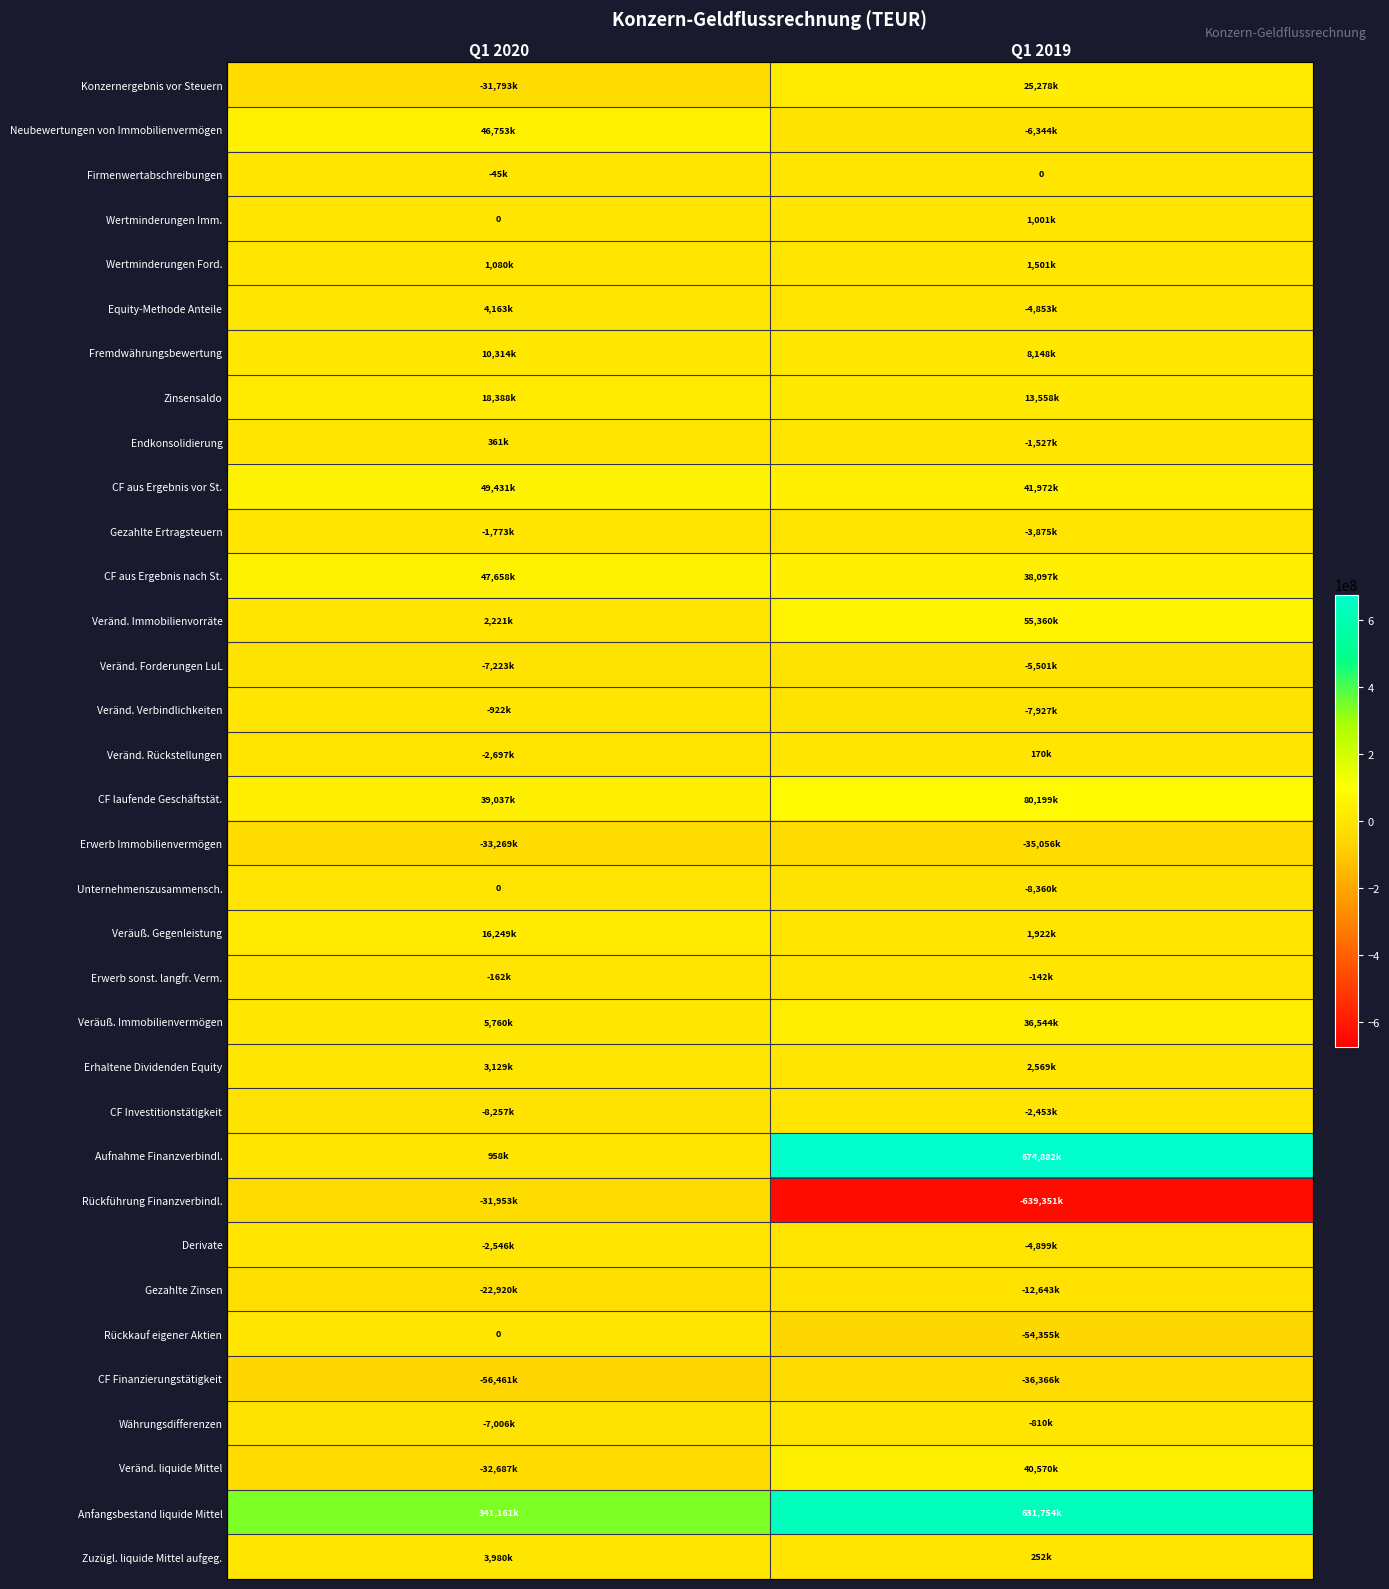

Rank the series by their maximum value, from highest to lowest.

Aufnahme Finanzverbindl., Anfangsbestand liquide Mittel, CF laufende Geschäftstät., Veränd. Immobilienvorräte, CF aus Ergebnis vor St., CF aus Ergebnis nach St., Neubewertungen von Immobilienvermögen, Veränd. liquide Mittel, Veräuß. Immobilienvermögen, Konzernergebnis vor Steuern, Zinsensaldo, Veräuß. Gegenleistung, Fremdwährungsbewertung, Equity-Methode Anteile, Zuzügl. liquide Mittel aufgeg., Erhaltene Dividenden Equity, Wertminderungen Ford., Wertminderungen Imm., Endkonsolidierung, Veränd. Rückstellungen, Firmenwertabschreibungen, Unternehmenszusammensch., Rückkauf eigener Aktien, Erwerb sonst. langfr. Verm., Währungsdifferenzen, Veränd. Verbindlichkeiten, Gezahlte Ertragsteuern, CF Investitionstätigkeit, Derivate, Veränd. Forderungen LuL, Gezahlte Zinsen, Rückführung Finanzverbindl., Erwerb Immobilienvermögen, CF Finanzierungstätigkeit